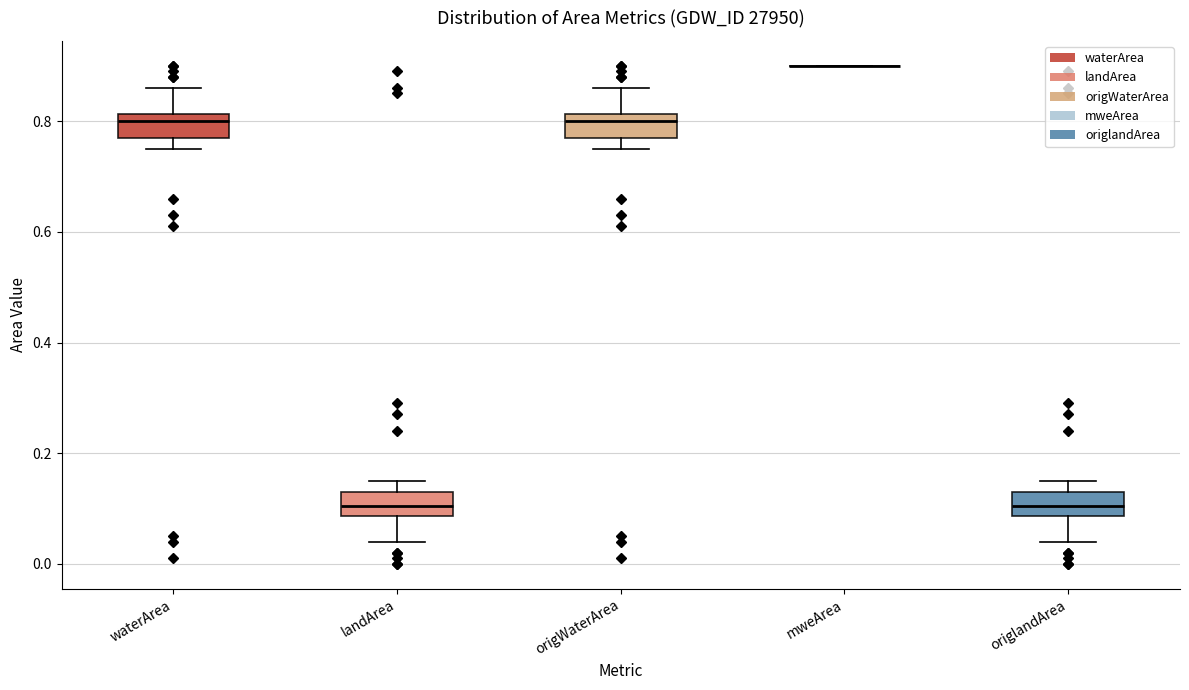

Reading left to right, transcribe this box plot: for each box, give where its median line is, the range the box spans, and where its two whiskers end, as read against the y-axis. The values are not printed on the chart, so give them approximately, as read against the axis.

waterArea: median 0.80, box 0.78 to 0.82, whiskers 0.76 to 0.86
landArea: median 0.10, box 0.08 to 0.14, whiskers 0.04 to 0.16
origWaterArea: median 0.80, box 0.78 to 0.82, whiskers 0.76 to 0.86
mweArea: box collapsed to a line at 0.90, whiskers 0.90 to 0.90
origlandArea: median 0.10, box 0.08 to 0.14, whiskers 0.04 to 0.16